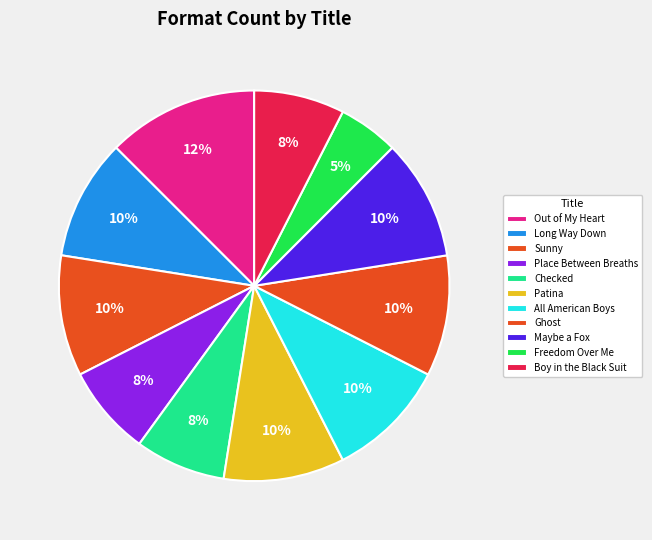

What is the change in value from Maybe a Fox to Freedom Over Me?

-2